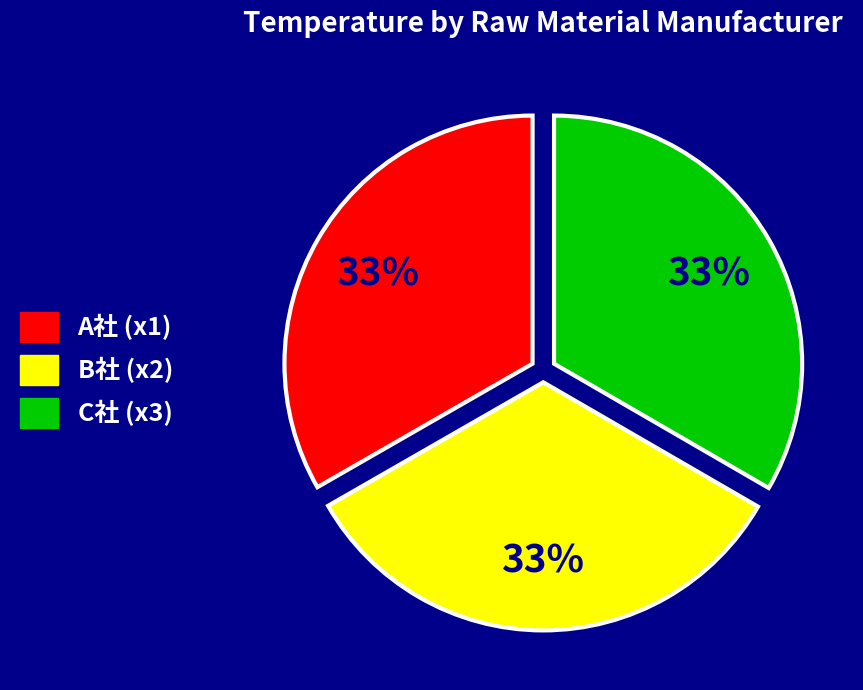

Do C社 (x3) and B社 (x2) together represent more than half of the pie?

Yes